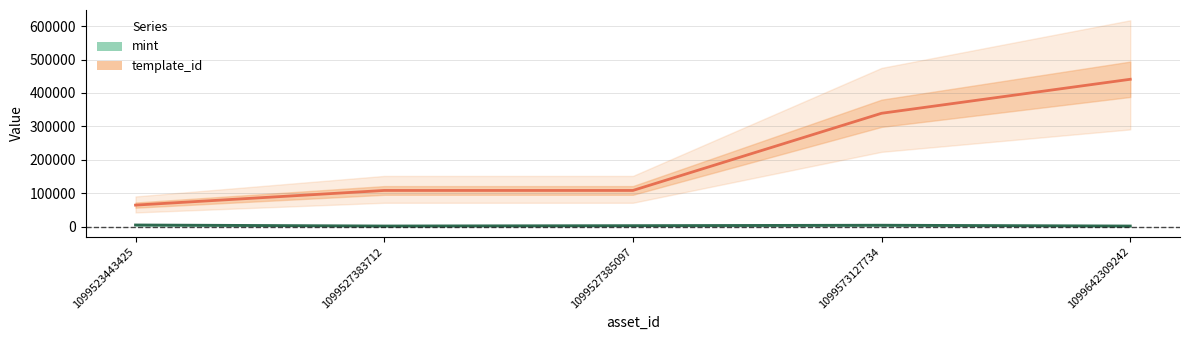

What is the difference between the highest and lowest values at 1099527385097?

105231